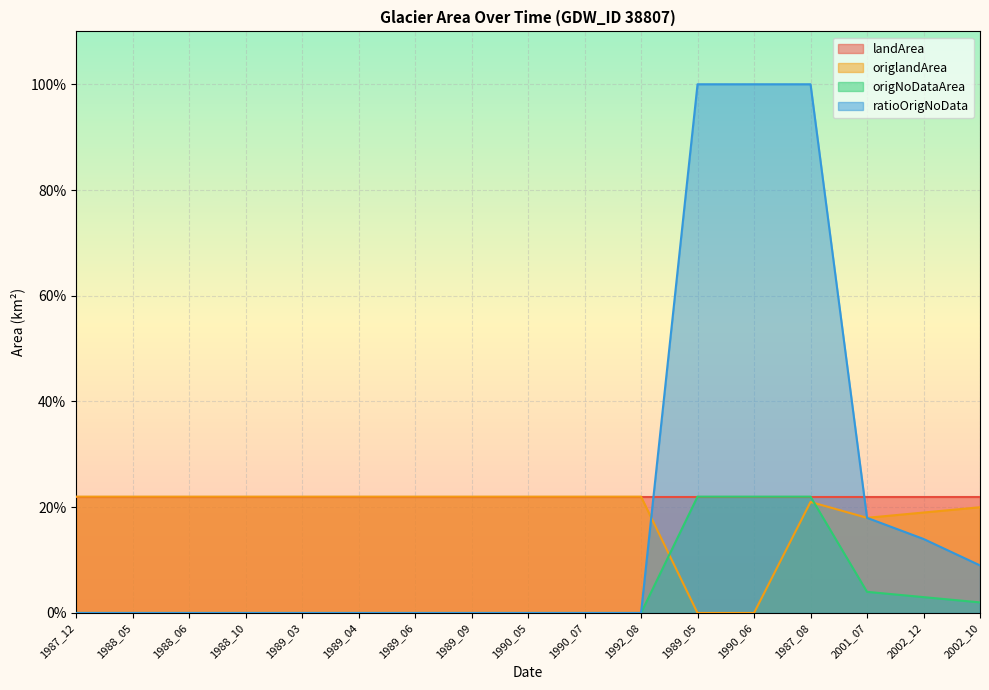

Where is ratioOrigNoData nearest to the value 0?

1987_12